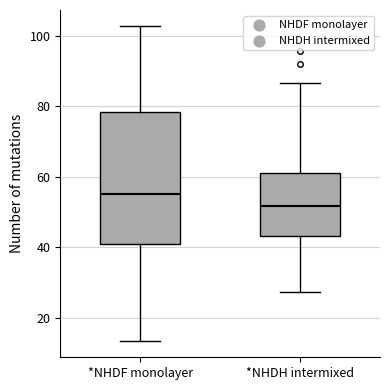

Where is the upper edge of the box for *NHDF monolayer on the y-axis? The values are not printed on the chart, so give them approximately, as read against the axis.

78